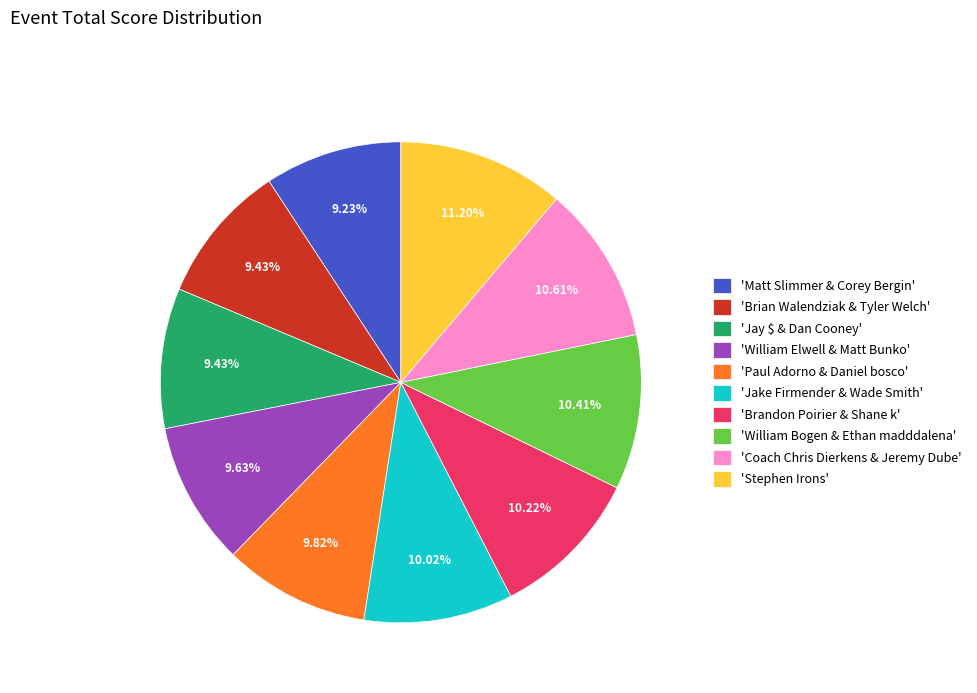

Which slice is the largest?

'Stephen Irons'